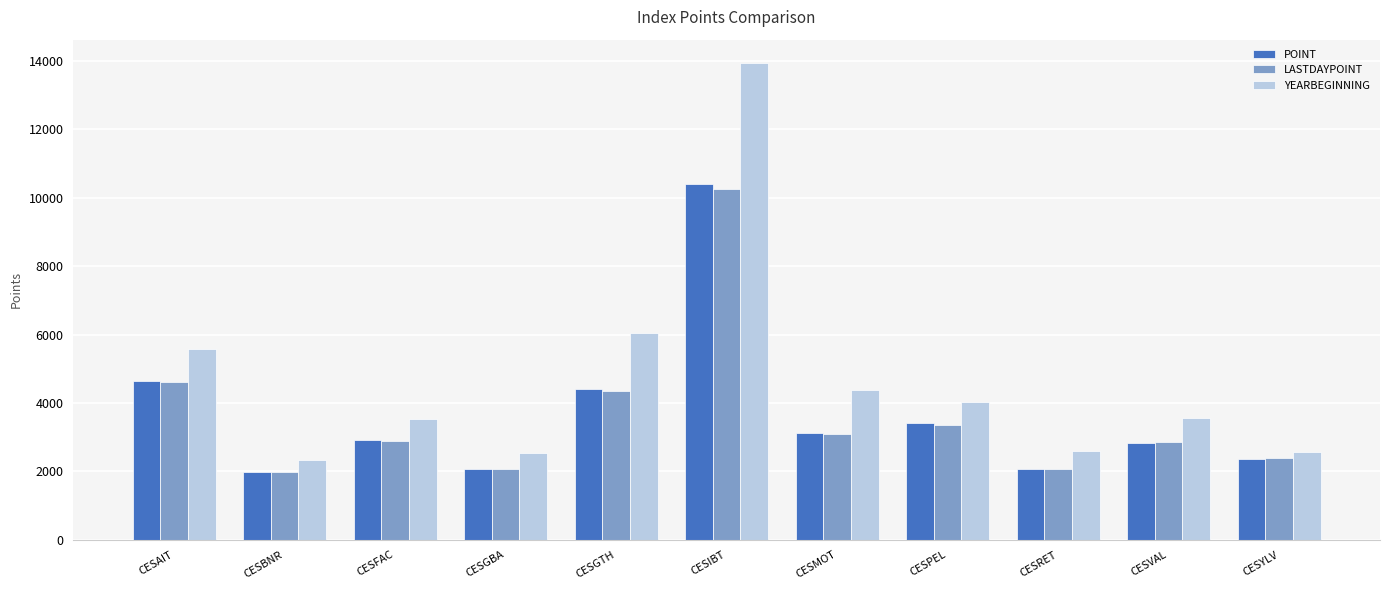

At which category is the sum across all series the highest?

CESIBT